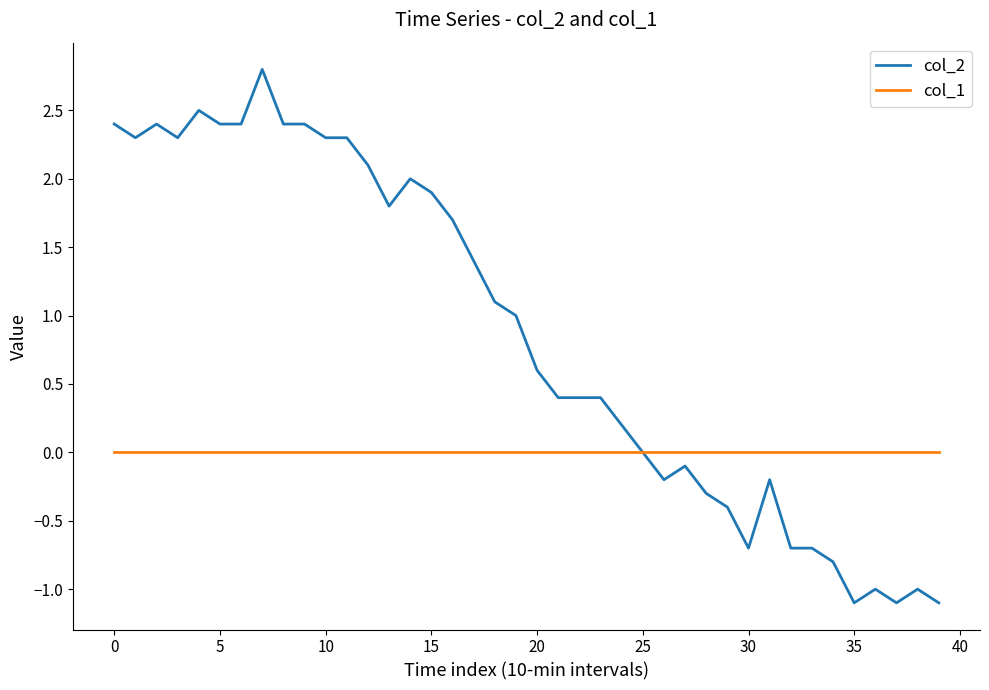

What is the greatest value displayed?

2.8